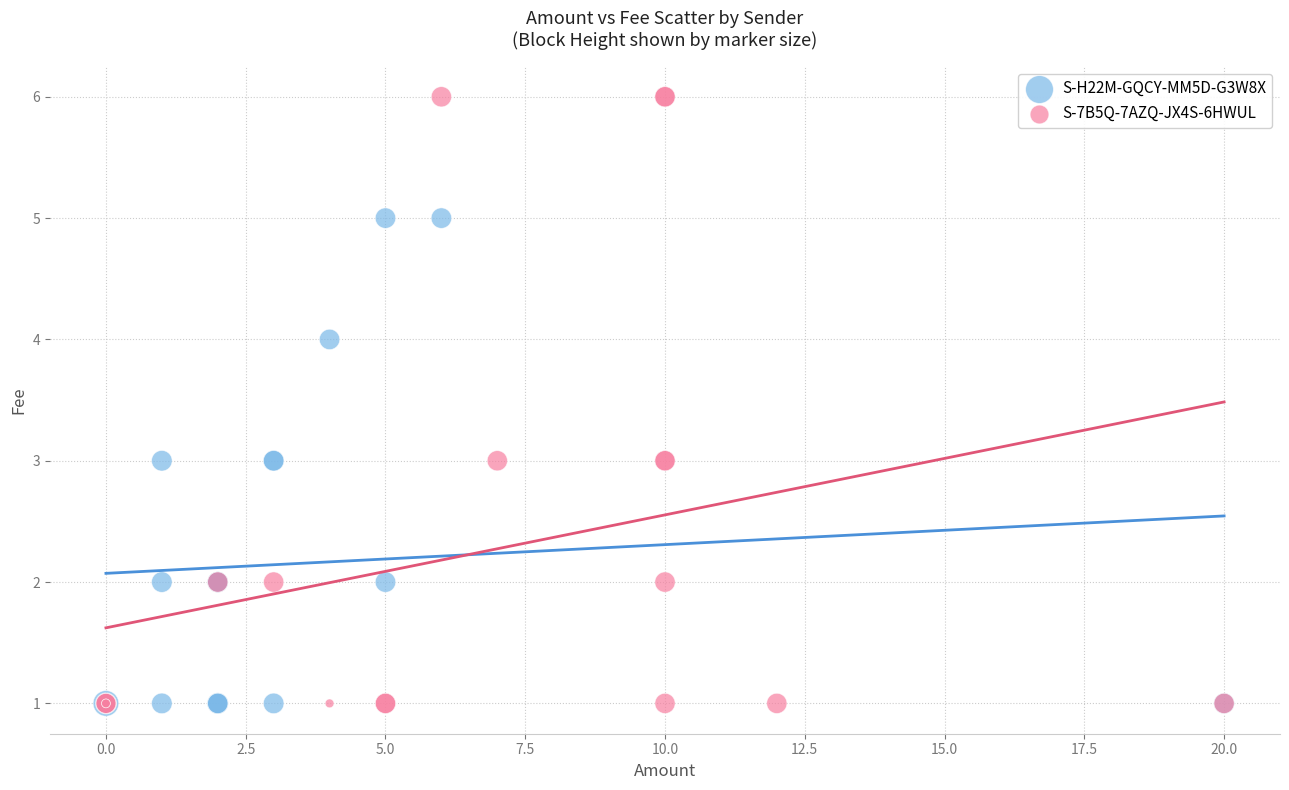

Which series reaches the maximum Y coordinate?

S-7B5Q-7AZQ-JX4S-6HWUL